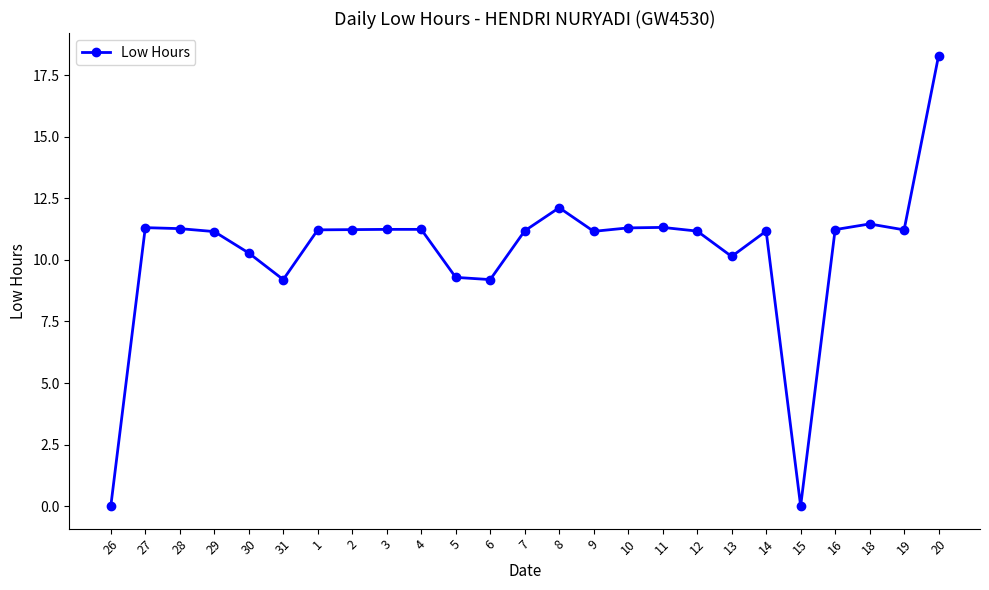

The chart shows a value of 18.3 at 4. True or false?

False